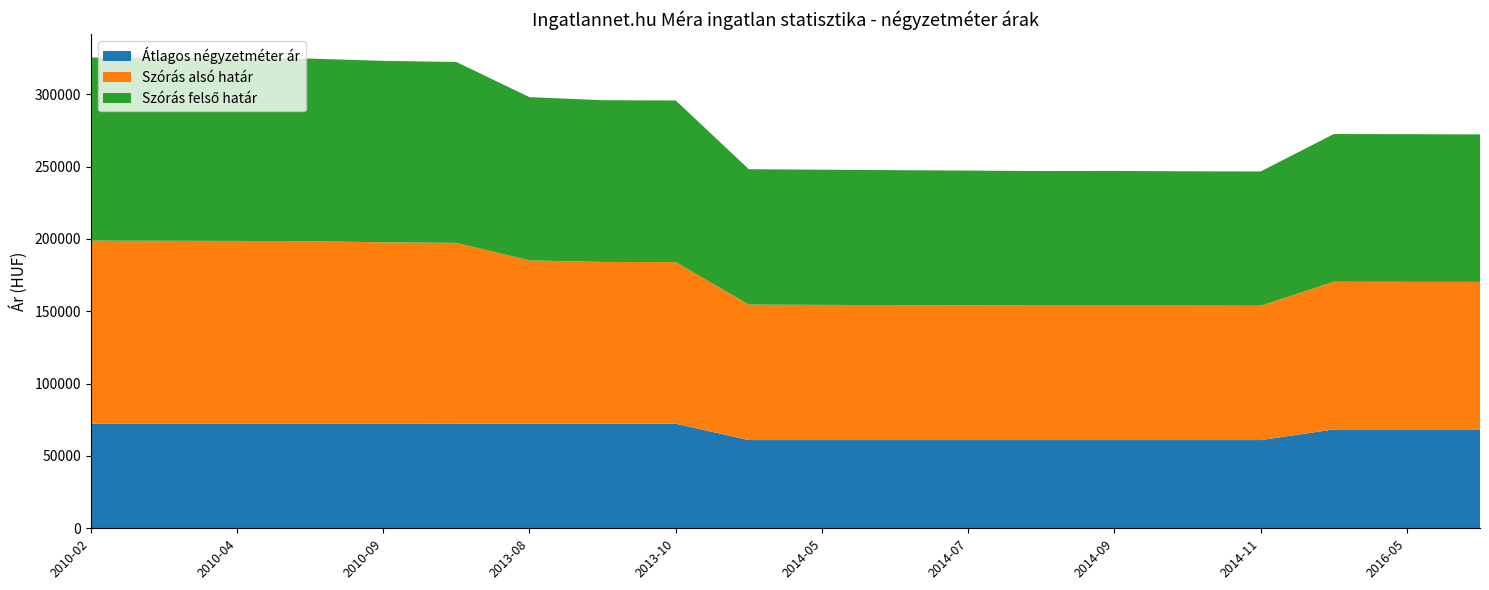

Reading left to right, what are all the values shown in this chart?

Átlagos négyzetméter ár: 2010-02=72222	2010-03=72222	2010-04=72222	2010-05=72222	2010-09=72222	2010-10=72244	2013-08=72289	2013-09=72289	2013-10=72289	2014-04=60975	2014-05=60975	2014-06=60975	2014-07=60975	2014-08=60975	2014-09=60975	2014-10=60975	2014-11=60975	2016-04=68316	2016-05=68316	2016-06=68316
Szórás alsó határ: 2010-02=126566	2010-03=126493	2010-04=126383	2010-05=126202	2010-09=125408	2010-10=125017	2013-08=112846	2013-09=111783	2013-10=111698	2014-04=93597	2014-05=93431	2014-06=93267	2014-07=93126	2014-08=92962	2014-09=93009	2014-10=92869	2014-11=92823	2016-04=102079	2016-05=102029	2016-06=101954
Szórás felső határ: 2010-02=126566	2010-03=126493	2010-04=126383	2010-05=126202	2010-09=125408	2010-10=125017	2013-08=112846	2013-09=111783	2013-10=111698	2014-04=93597	2014-05=93431	2014-06=93267	2014-07=93126	2014-08=92962	2014-09=93009	2014-10=92869	2014-11=92823	2016-04=102079	2016-05=102029	2016-06=101954